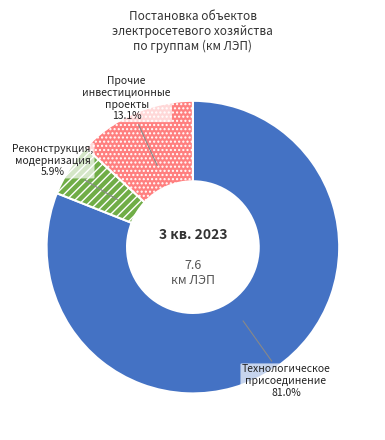

Combined, what portion of the pie is Прочие инвестиционные проекты and Технологическое присоединение?

94.1%